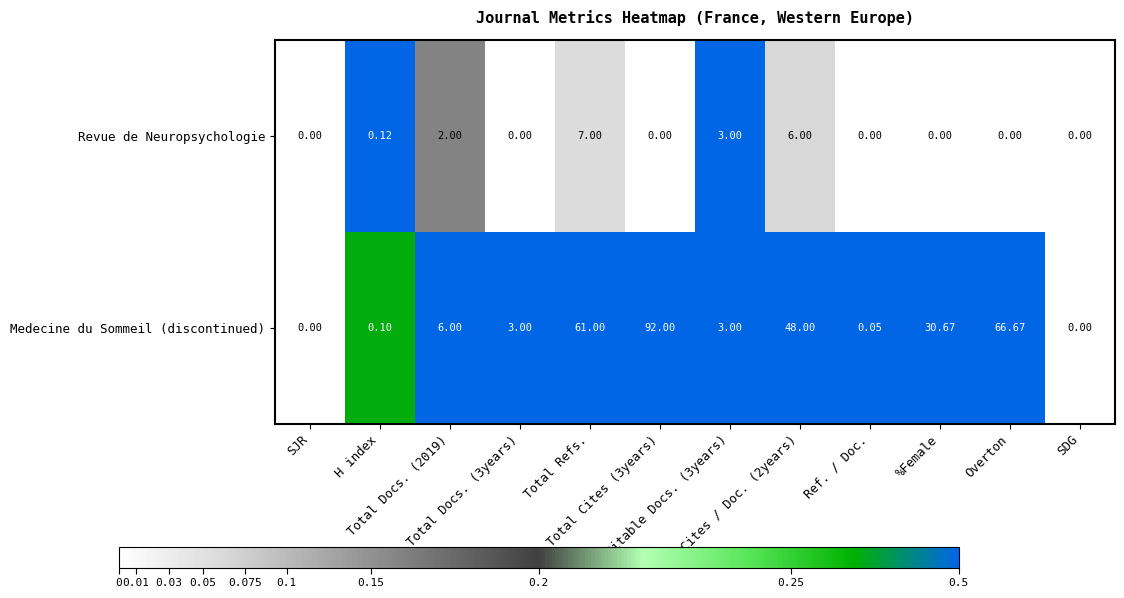

Rank the series by their average value, from lowest to highest.

Revue de Neuropsychologie, Medecine du Sommeil (discontinued)